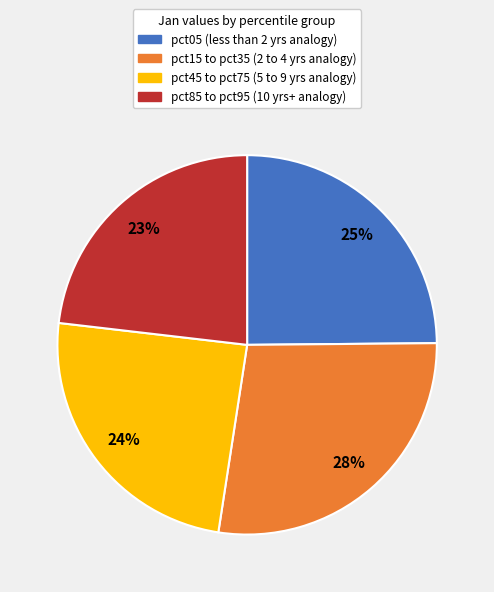

Does any single category account for the majority?

No